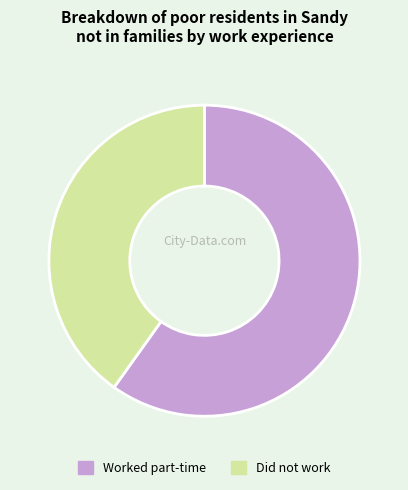

Count the number of slices in the pie.

2